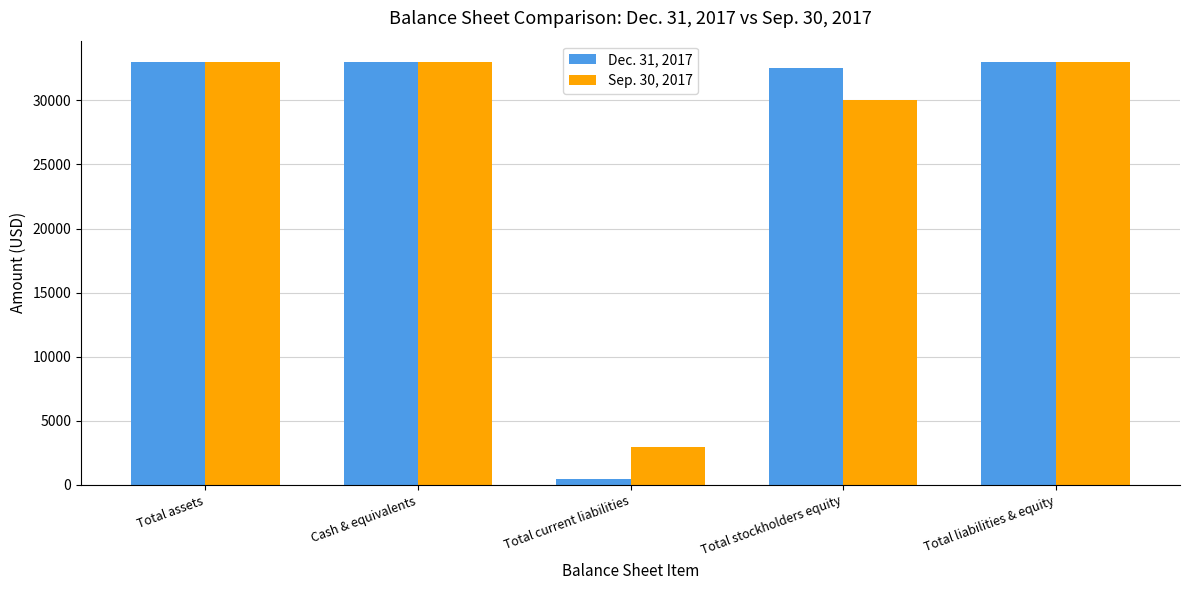

What is the label of the 3rd bar from the left?

Total current liabilities